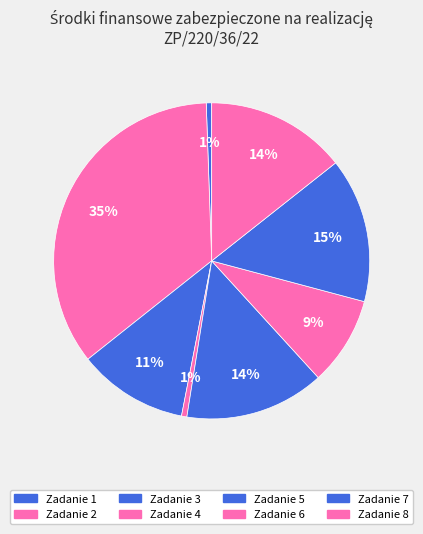

Is there any slice that represents more than half of the pie?

No